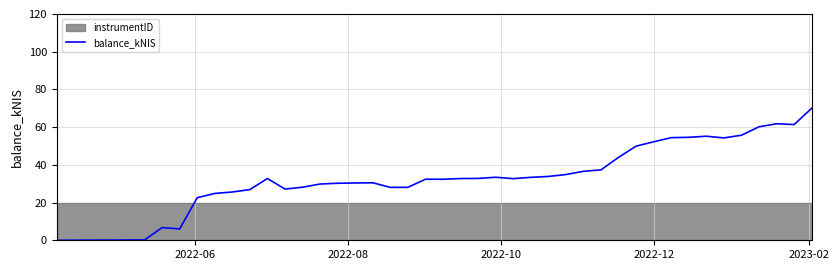

True or false: balance_kNIS and instrumentID intersect in this chart.

True